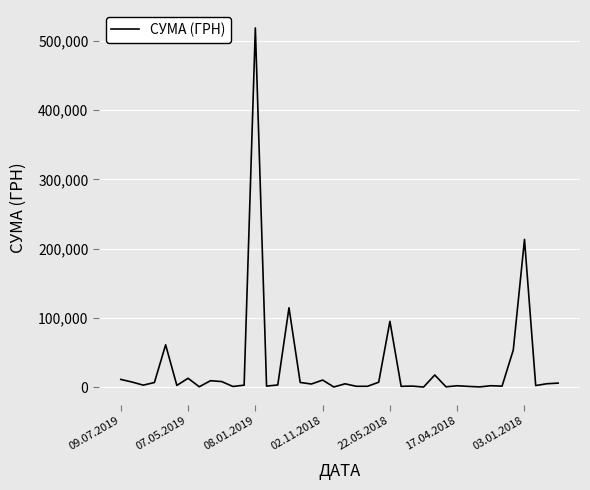

Does the chart display data point markers on the line(s)?

No